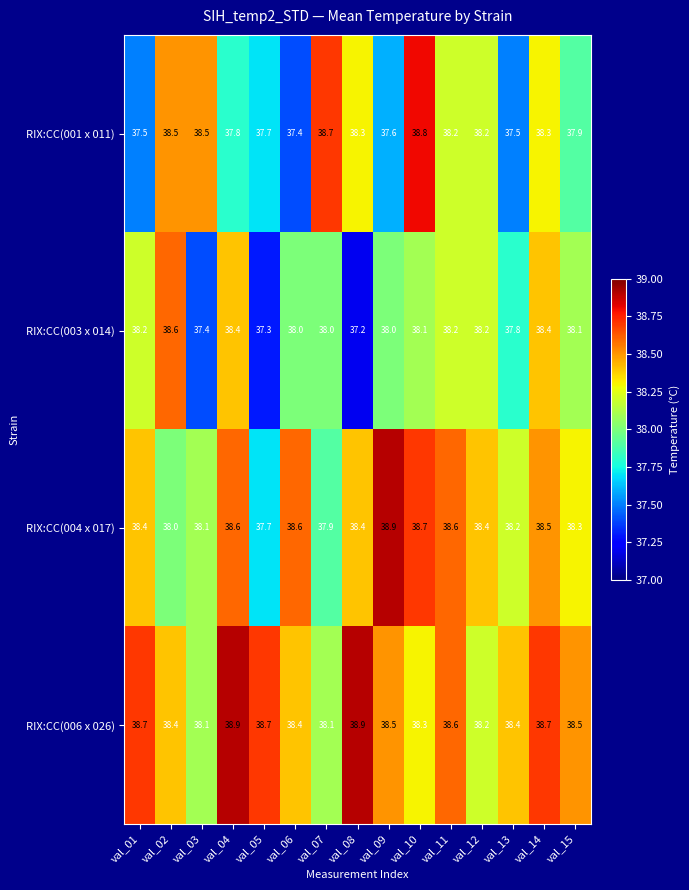

At val_07, list the series in order from largest to smallest.

RIX:CC(001 x 011), RIX:CC(006 x 026), RIX:CC(003 x 014), RIX:CC(004 x 017)